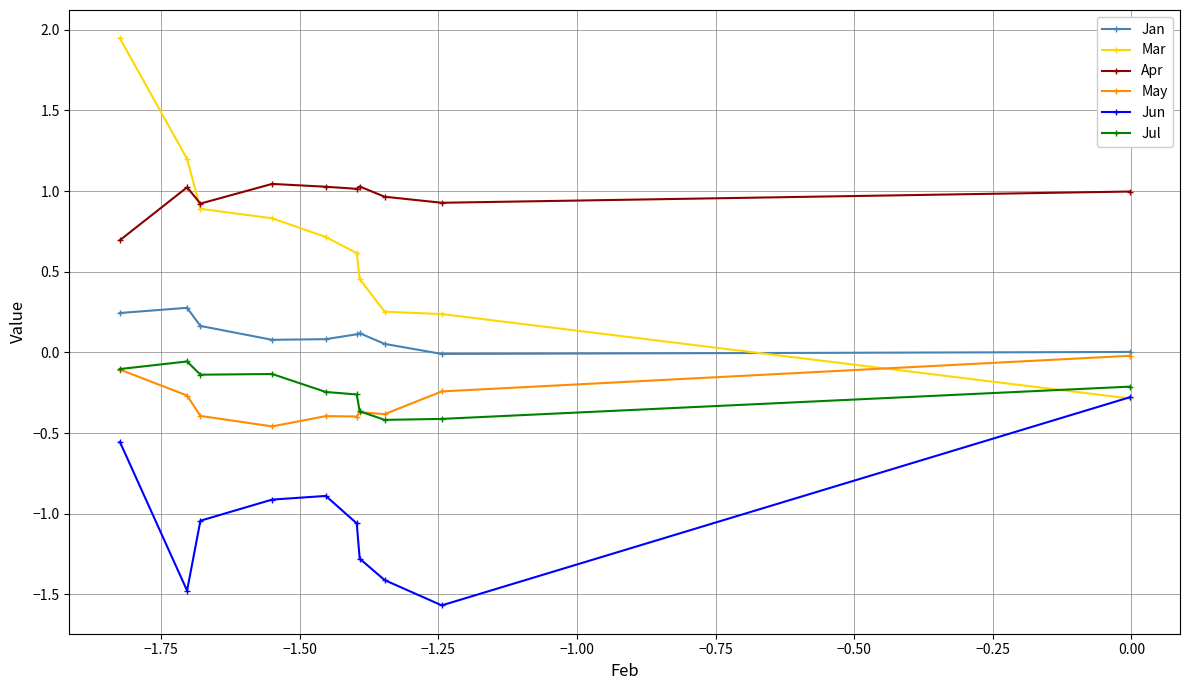

True or false: May has more than 2 interior local peaks.

False